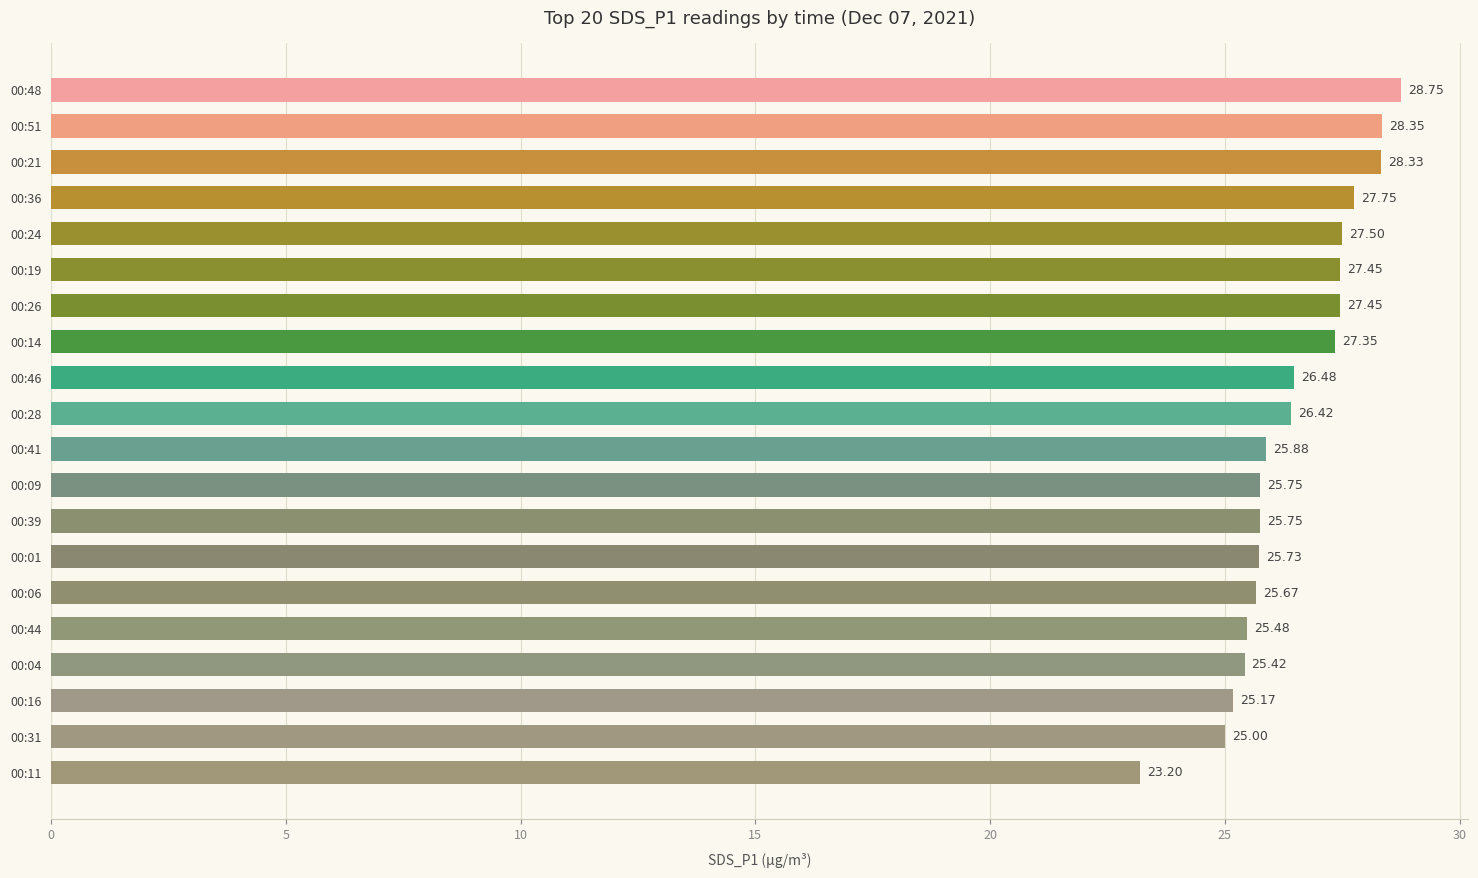

Between 00:14 and 00:46, which is larger?

00:14